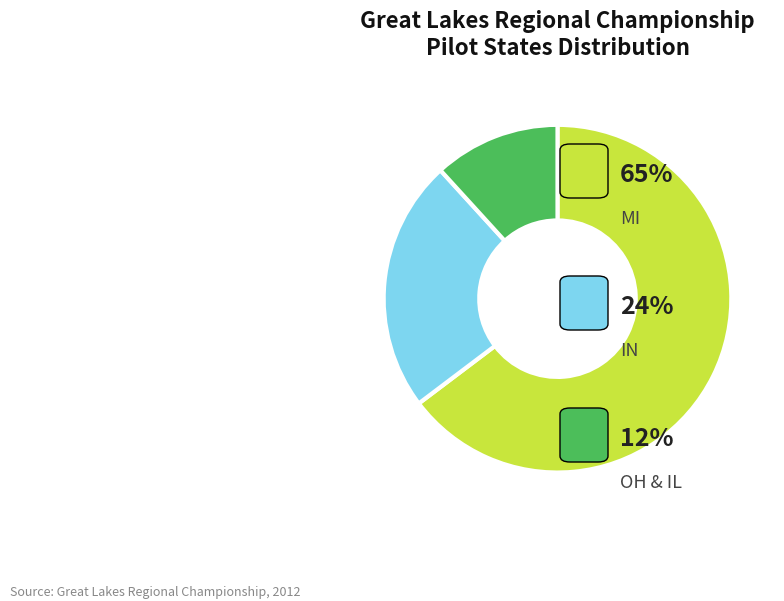

Between IN and MI, which is larger?

MI